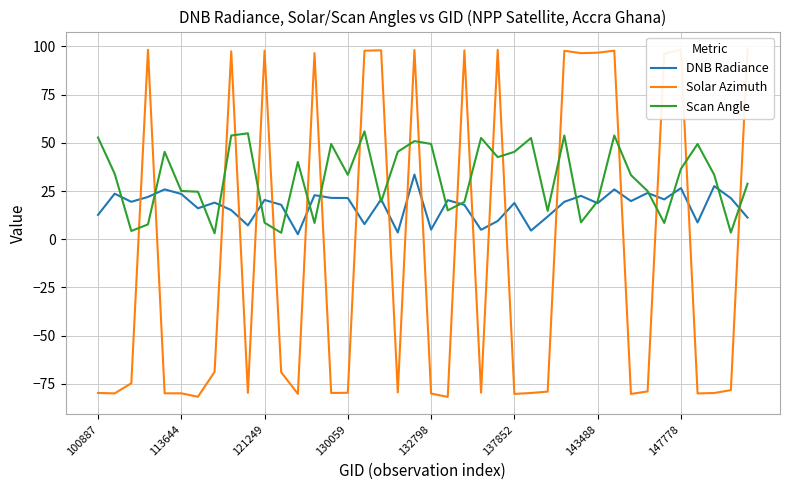

What is the spread (max minus min) of values at 32?

113.5